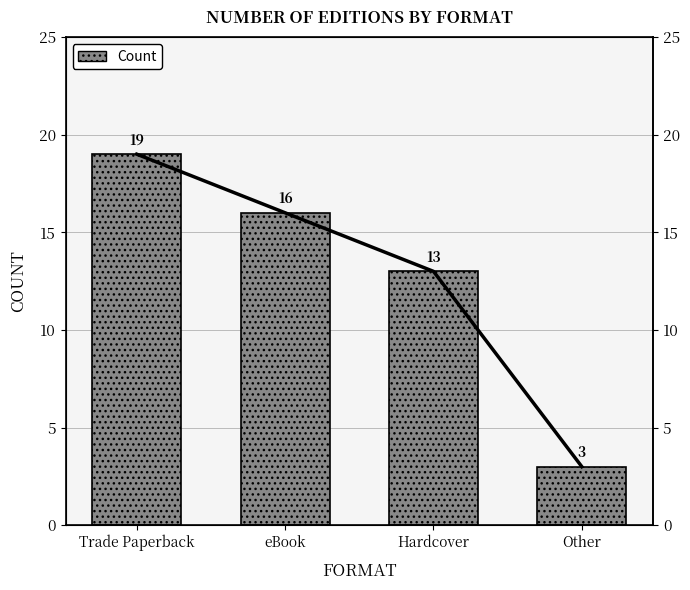

List the labels in order of value, largest first.

Trade Paperback, eBook, Hardcover, Other